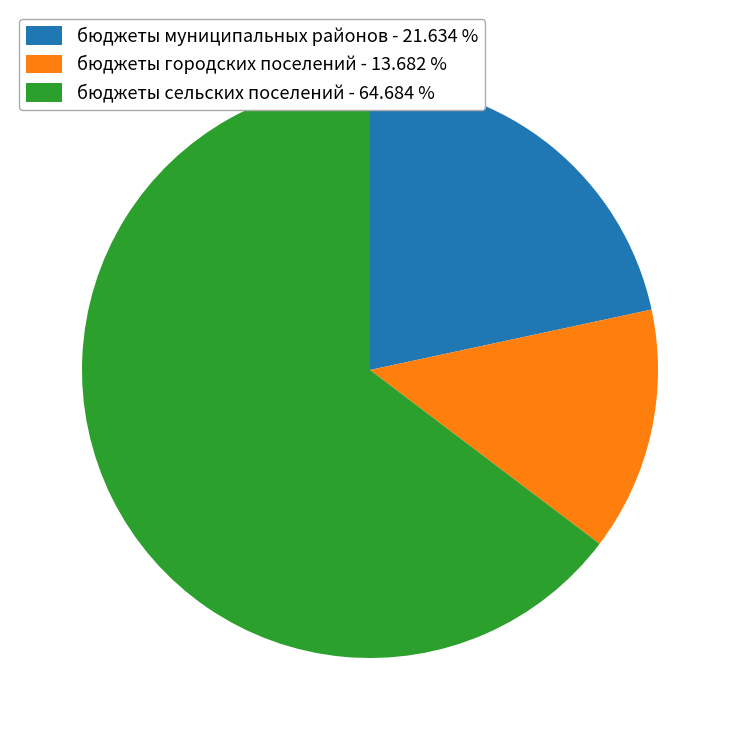

Combined, do бюджеты муниципальных районов - 21.634 % and бюджеты сельских поселений - 64.684 % account for over 50%?

Yes